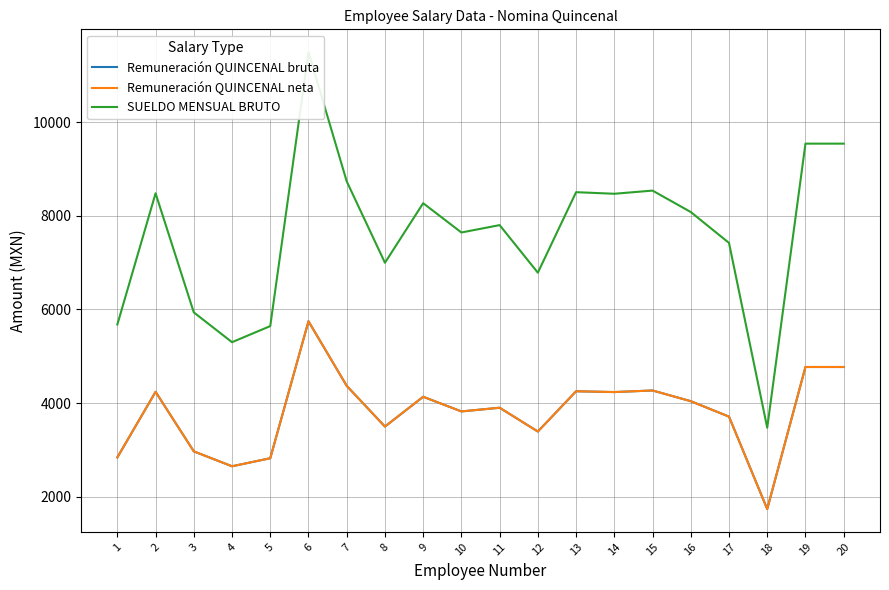

Reading left to right, list all the values displayed in this chart.

Remuneración QUINCENAL bruta: 2838.7	4240.0	2968.0	2650.0	2821.7	5746.6	4367.2	3498.0	4134.0	3821.3	3900.0	3392.0	4251.7	4234.7	4268.6	4039.7	3710.0	1736.3	4770.0	4770.0
Remuneración QUINCENAL neta: 2838.7	4240.0	2968.0	2650.0	2821.7	5746.6	4367.2	3498.0	4134.0	3821.3	3900.0	3392.0	4251.7	4234.7	4268.6	4039.7	3710.0	1736.3	4770.0	4770.0
SUELDO MENSUAL BRUTO: 5677.4	8480.0	5936.0	5300.0	5643.4	11493.2	8734.4	6996.0	8268.0	7642.6	7800.0	6784.0	8503.3	8469.4	8537.2	8079.3	7420.0	3472.6	9540.0	9540.0